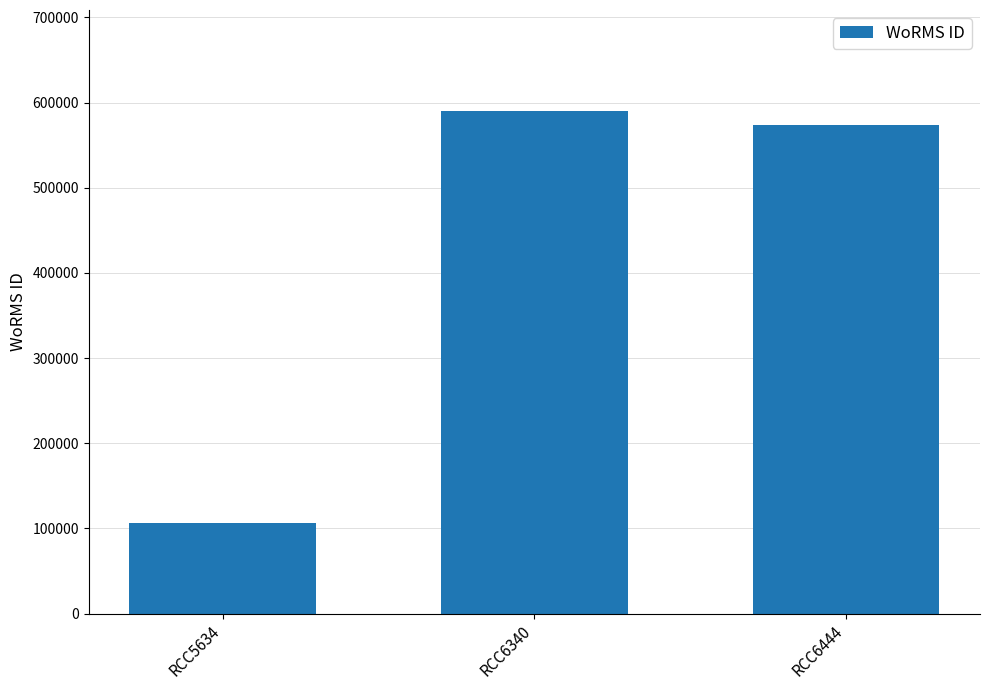

What is the difference between the values at RCC6340 and RCC5634?

484279